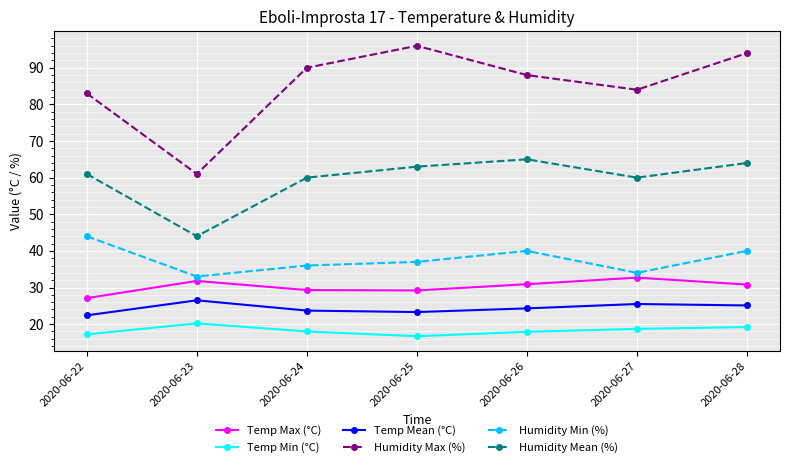

At which category is the sum across all series the highest?

2020-06-28